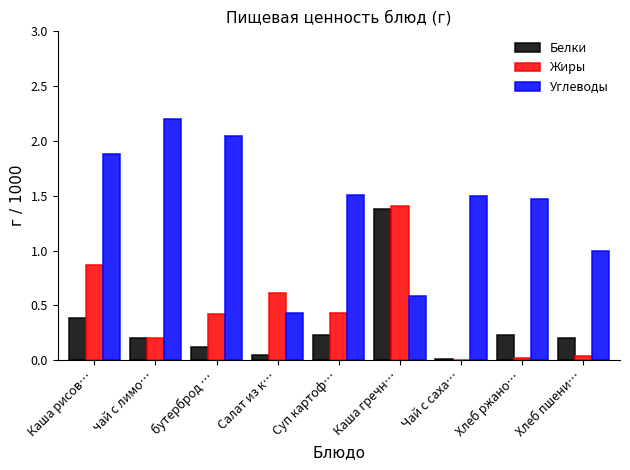

The value of Белки at Каша гречн… is 1.4. True or false?

True